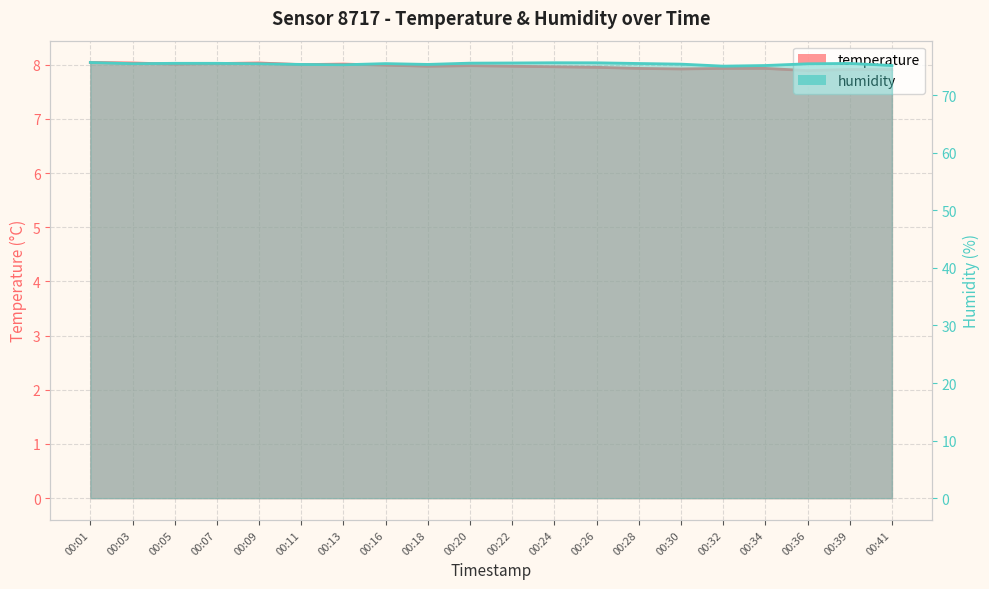

What is the lowest value of the temperature series?

7.9